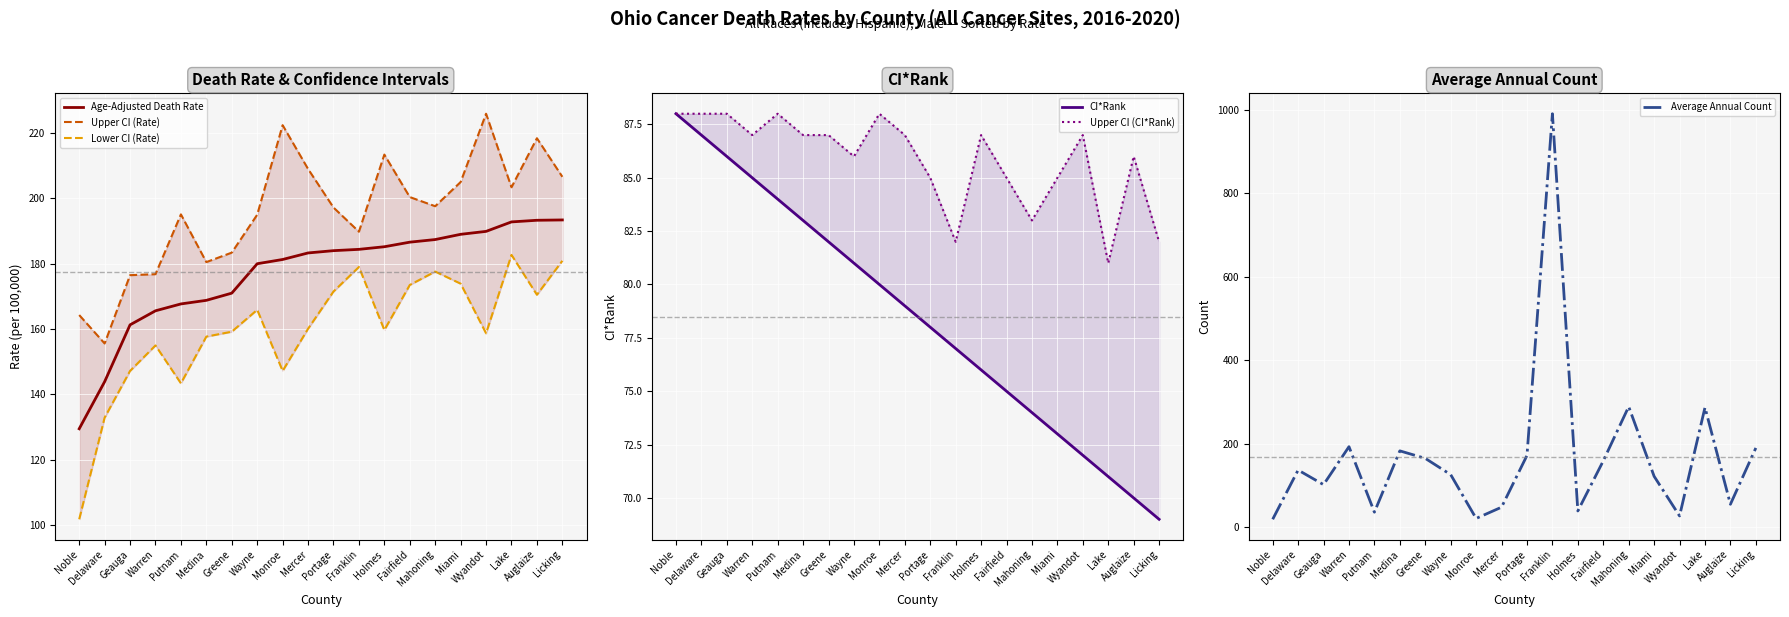

Where is Average Annual Count nearest to the value 505?

Mahoning